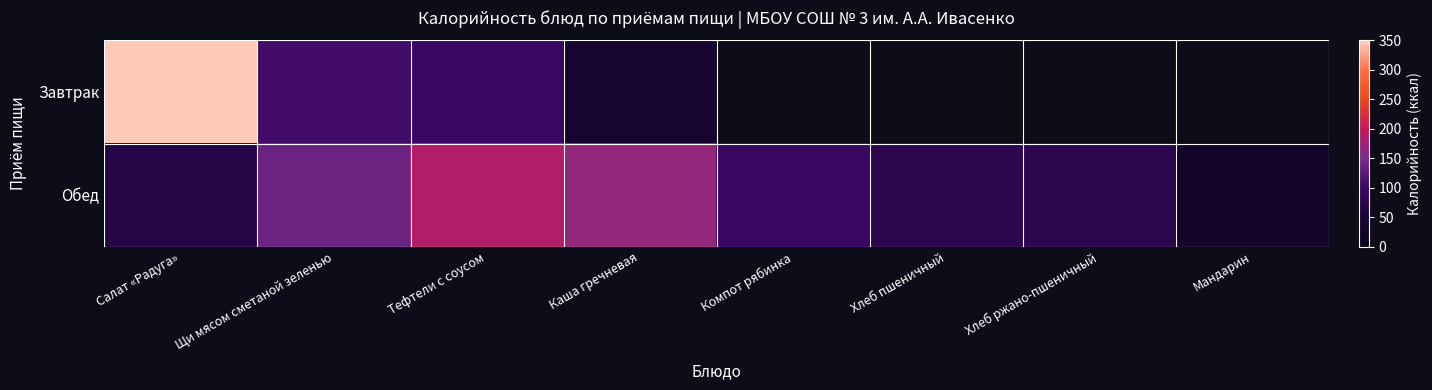

List the series in order of their overall mean, lowest first.

Завтрак, Обед